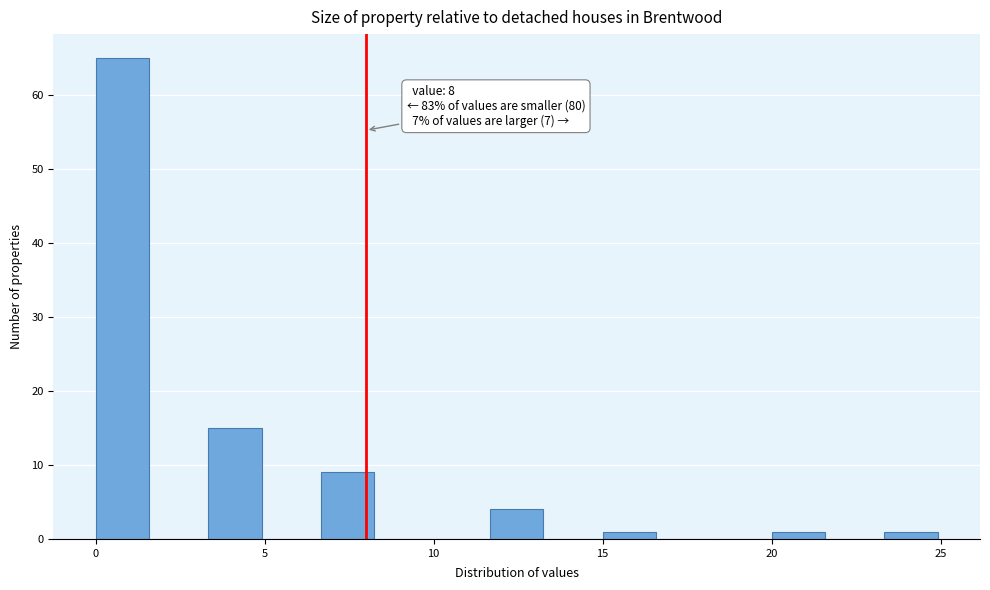

Read against the x-axis, roughly where is the centre of the tallest bar?

1.0